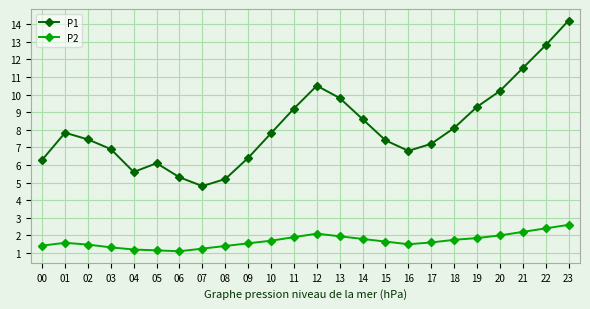

Is it true that P1 equals 9.5 at 09?

False